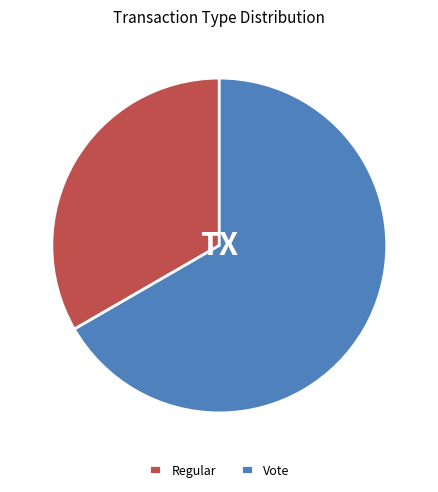

Does any single category account for the majority?

Yes